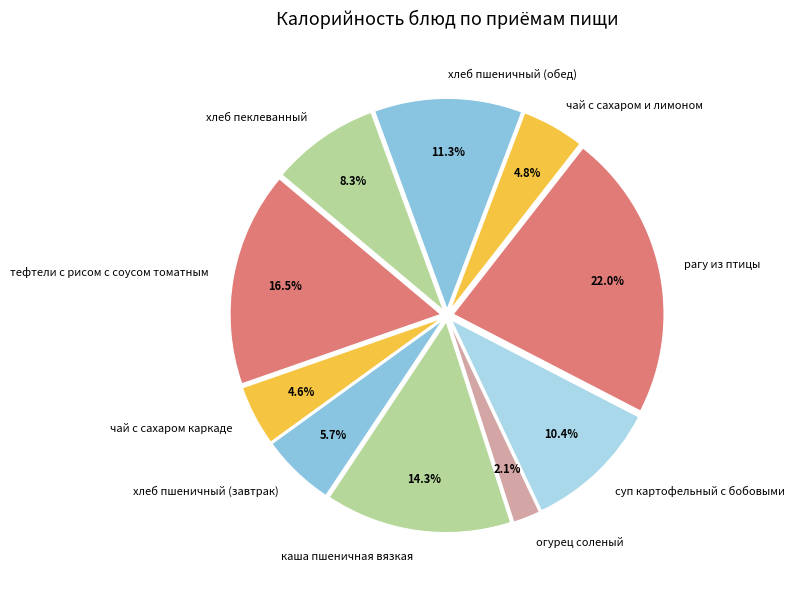

Does чай с сахаром и лимоном account for over 50% of the chart?

No